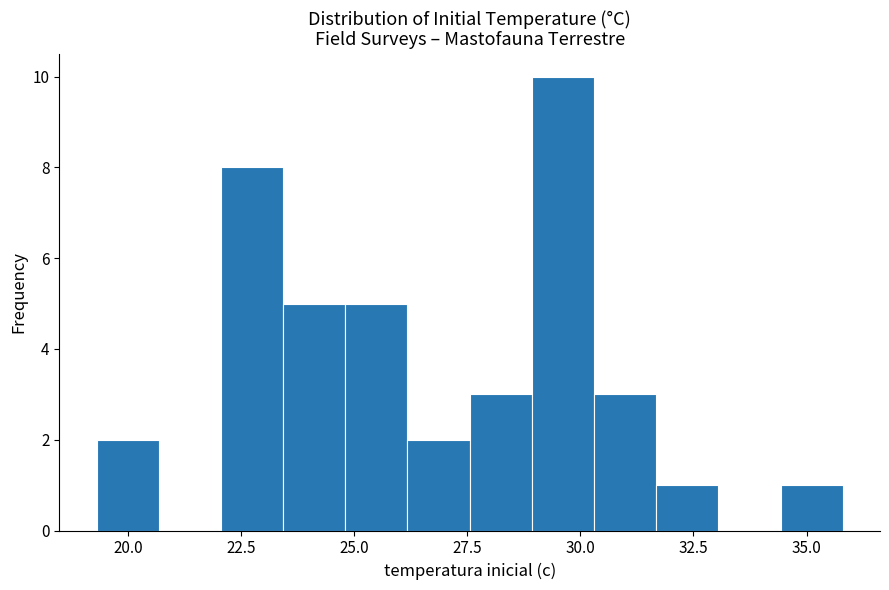

Read against the x-axis, roughly where is the centre of the tallest bar?

29.5